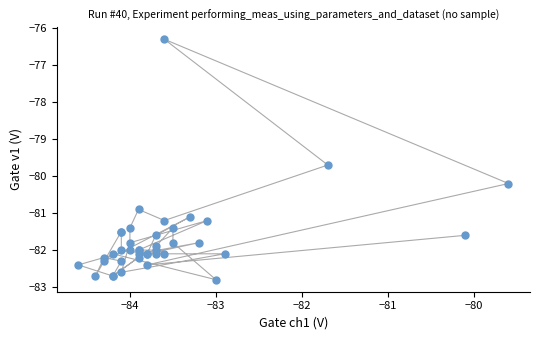

What Y value in the scatter plot is closest to -79?

-79.7